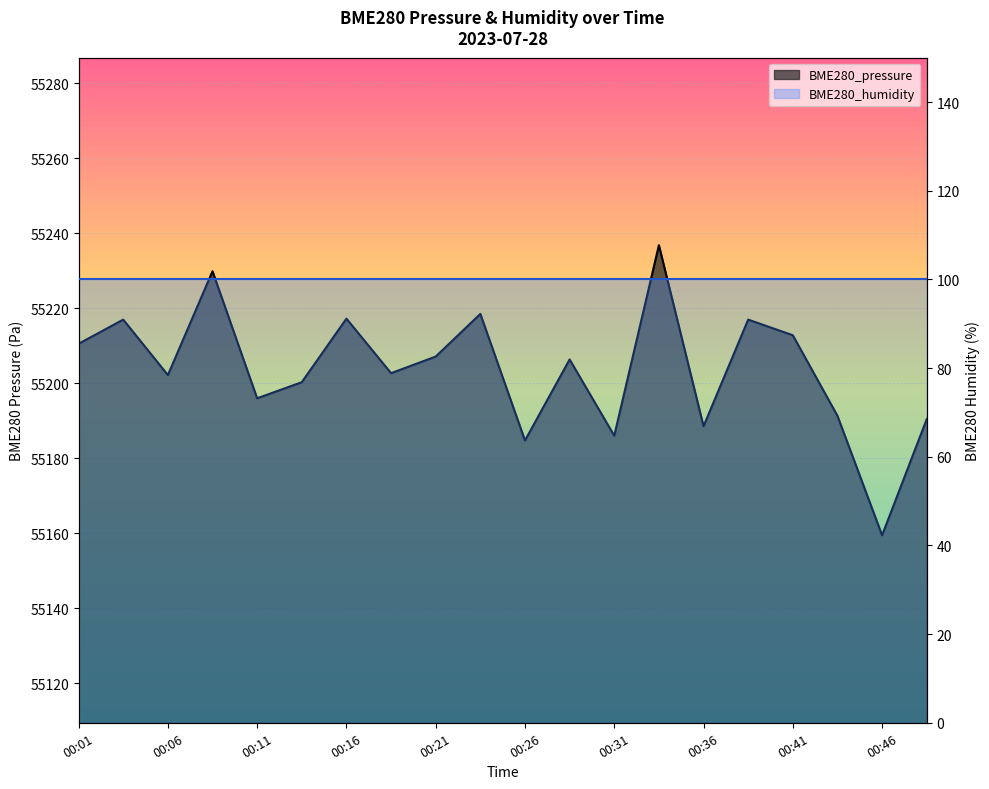

Rank the categories by value from lowest to highest.

00:46, 00:26, 00:31, 00:36, 00:48, 00:43, 00:11, 00:13, 00:06, 00:18, 00:28, 00:21, 00:01, 00:41, 00:03, 00:38, 00:16, 00:23, 00:08, 00:33